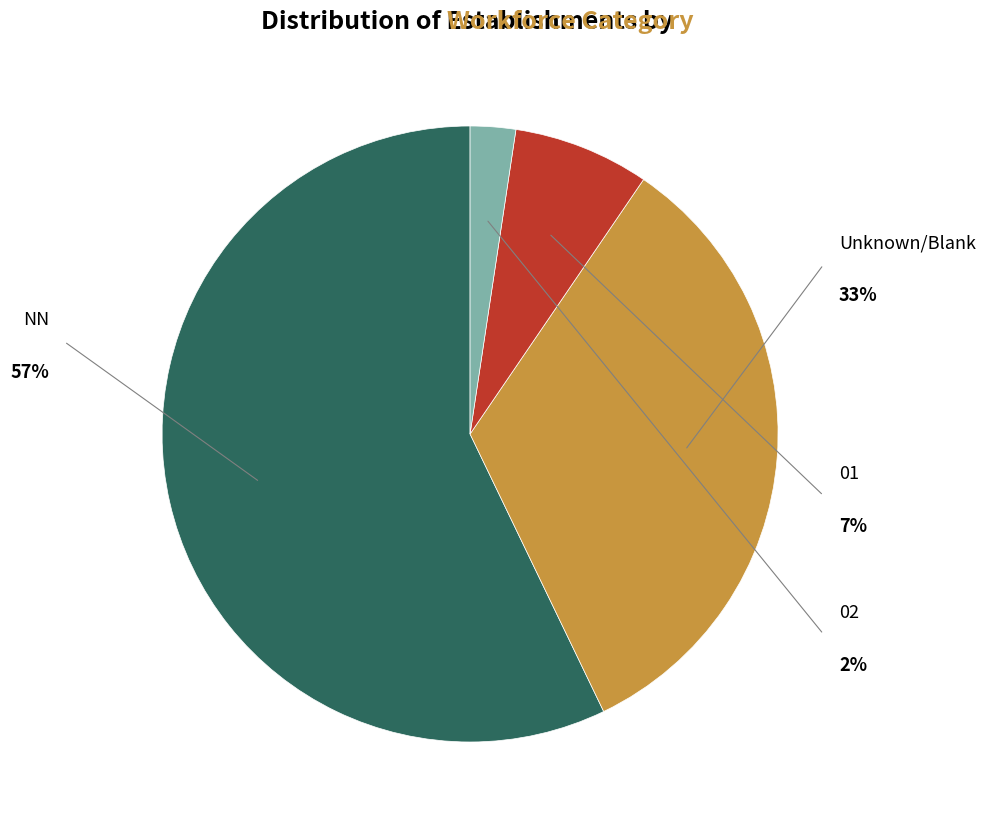

What is the ratio of the value at NN to the value at 01?

8.0